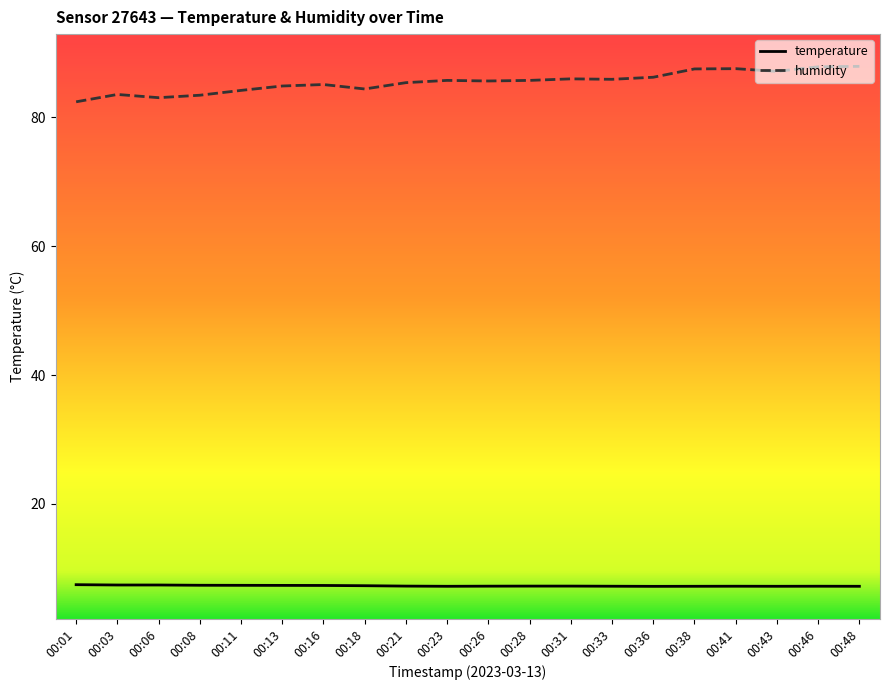

Is the value of humidity at 00:18 greater than the value of temperature at 00:31?

Yes